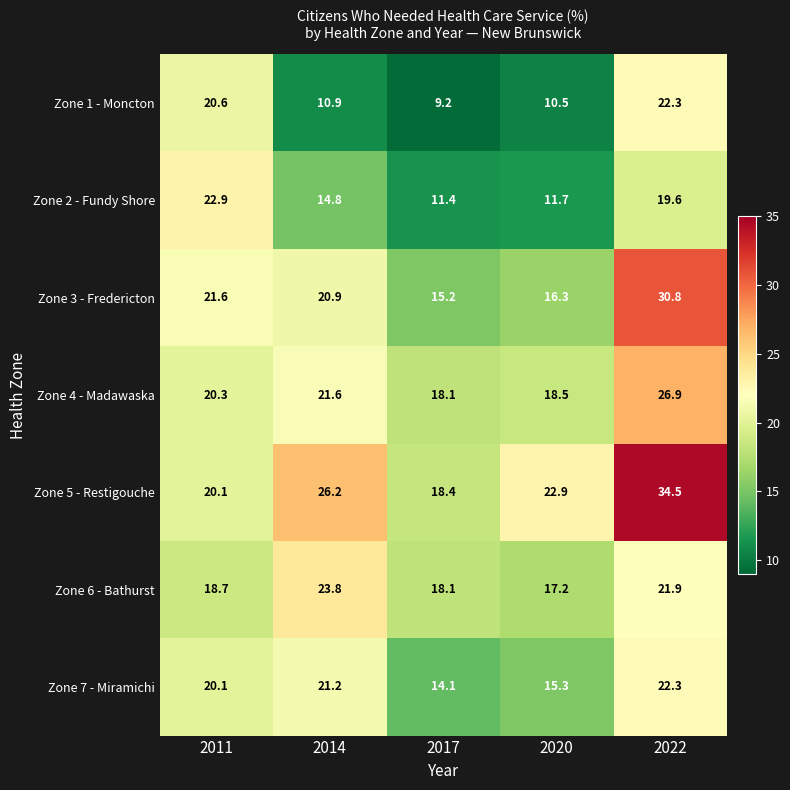

Which series has the widest spread of values?

Zone 5 - Restigouche